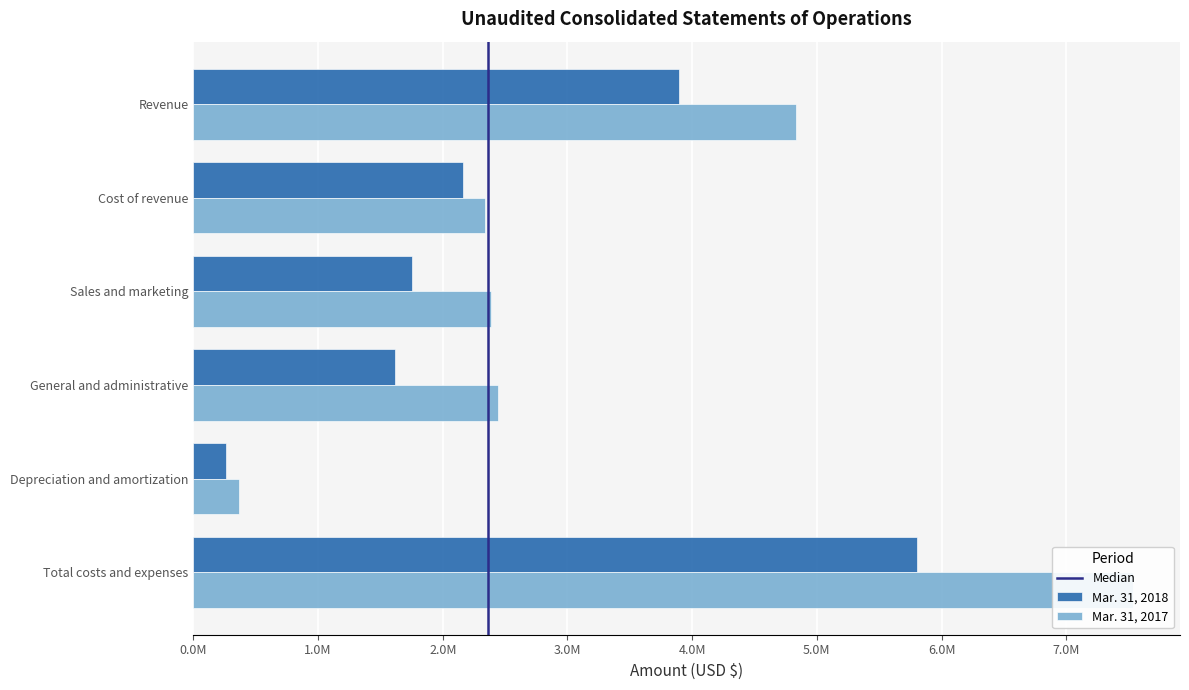

Where is Mar. 31, 2018 nearest to the value 3032400?

Revenue